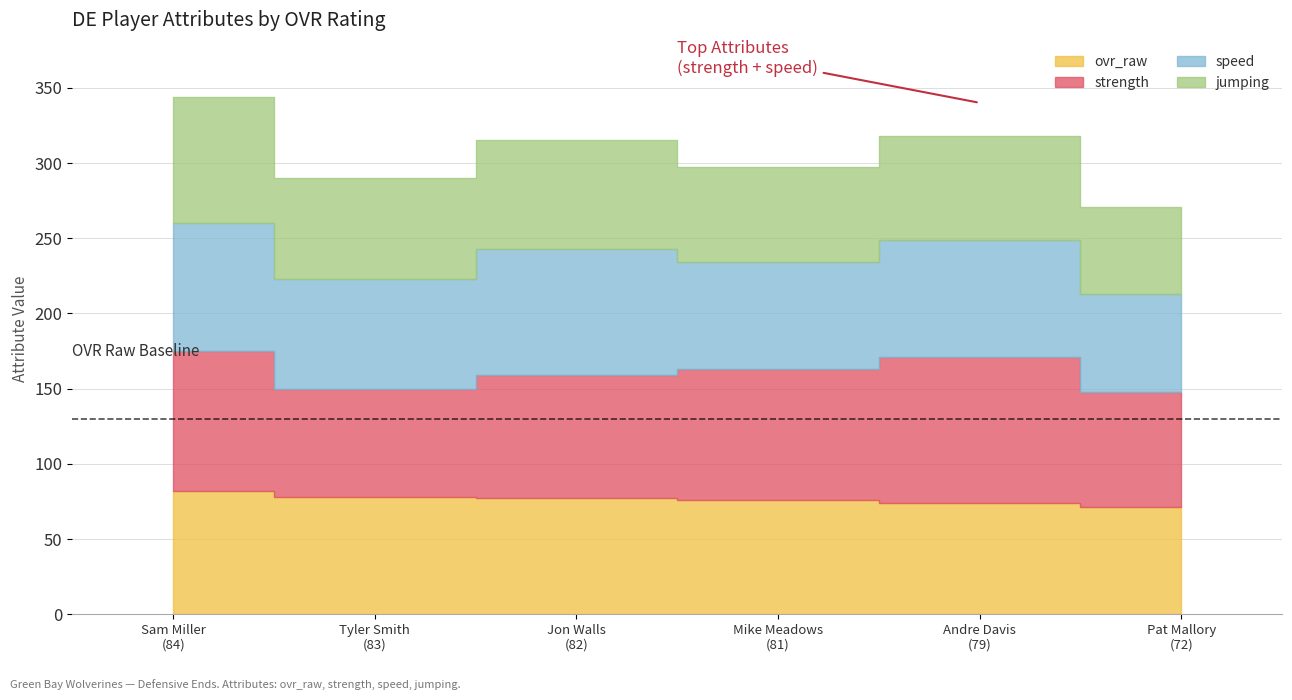

At which label is jumping closest to 71?

Jon Walls
(82)